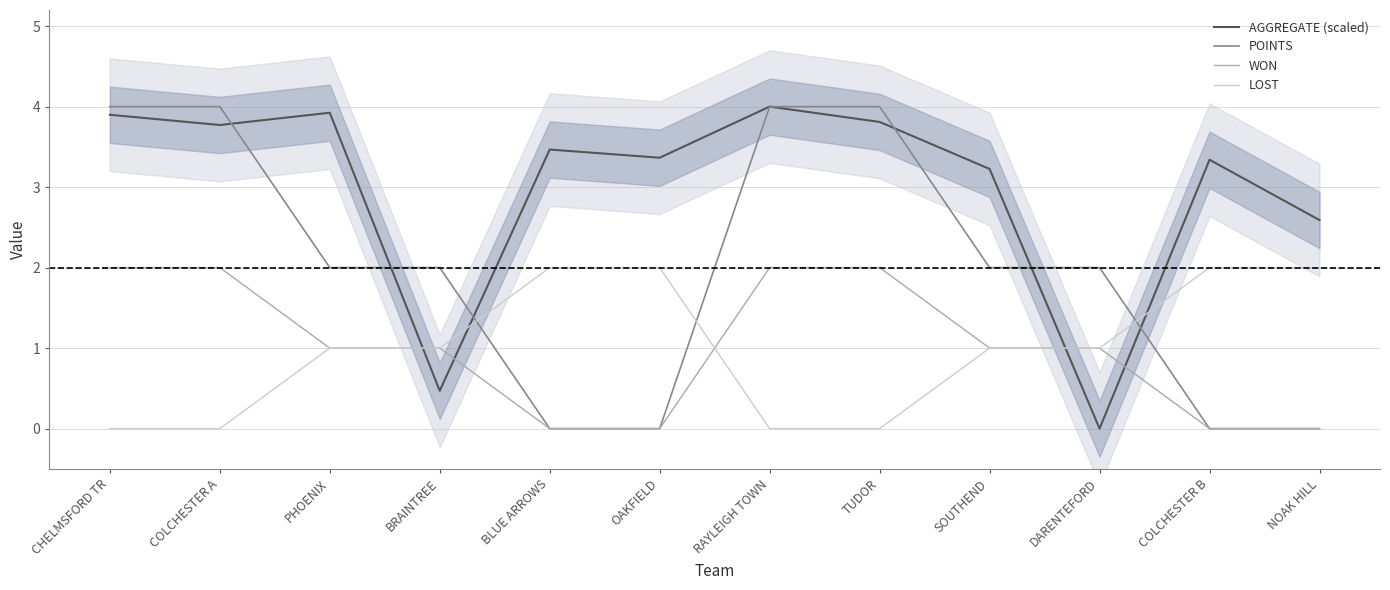

What are all the series names shown in the legend?

AGGREGATE (scaled), POINTS, WON, LOST